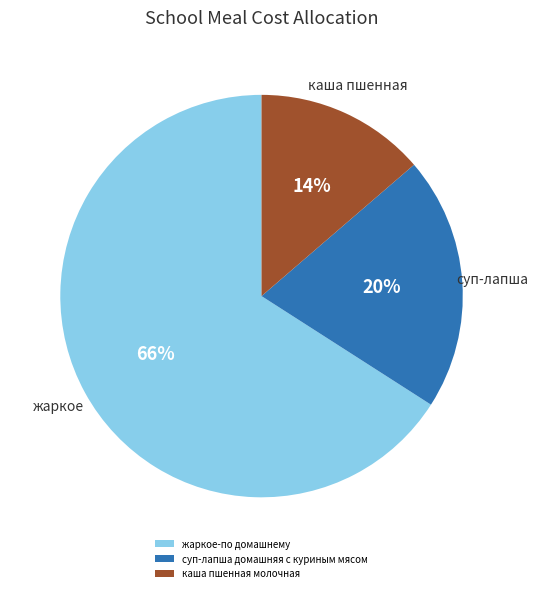

To the nearest percent, what is the difference between the largest and smallest slice percentages?

52%